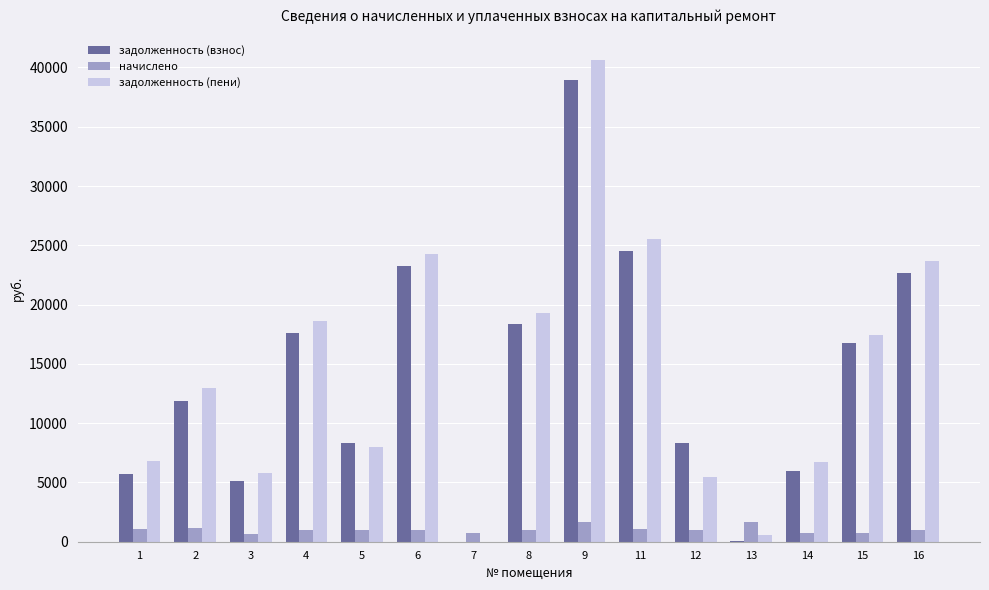

The value of задолженность (пени) at 9 is 40674.5. True or false?

True